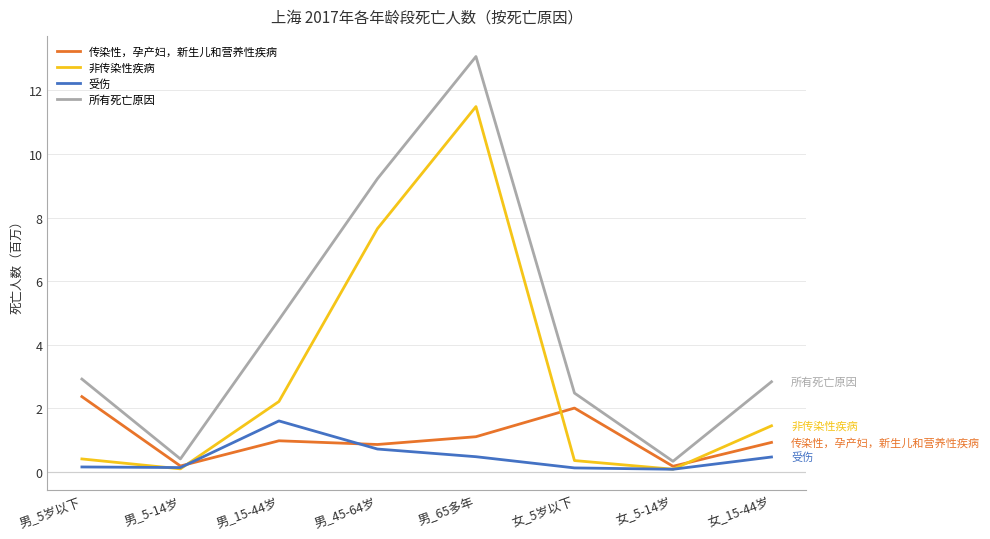

Between 男_15-44岁 and 女_5-14岁, which series saw the biggest shift?

所有死亡原因